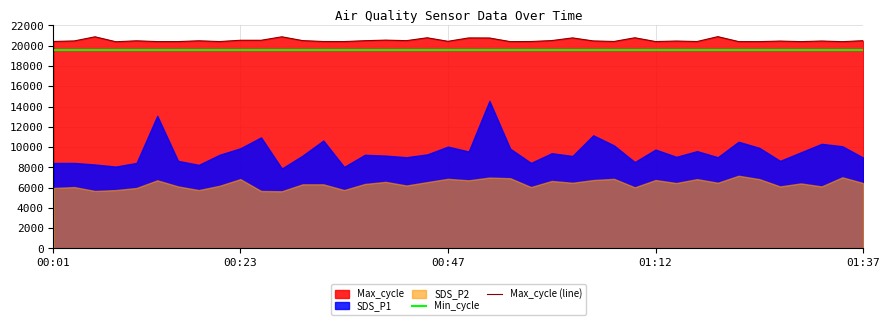

True or false: Min_cycle and Max_cycle (line) cross at least once.

False